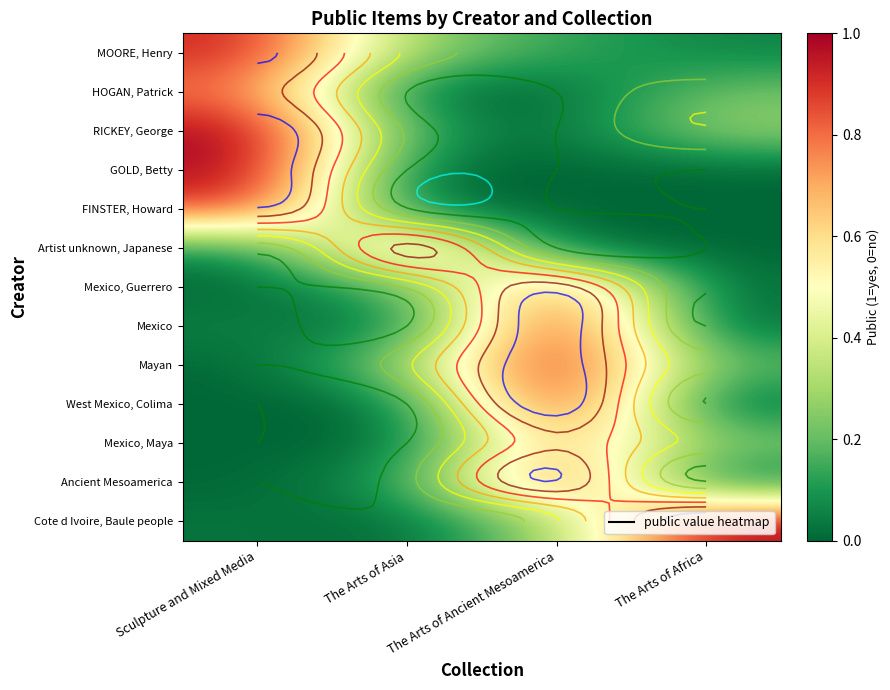

At how many categories does at least one series exceed 0?

4